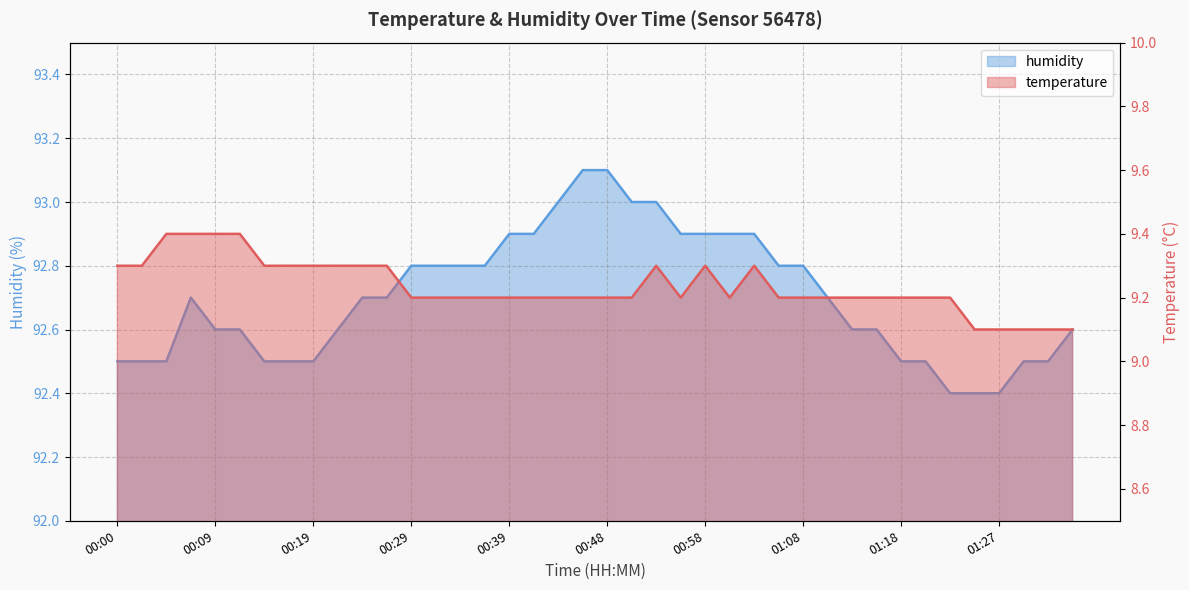

What position from the right is 01:03?

14